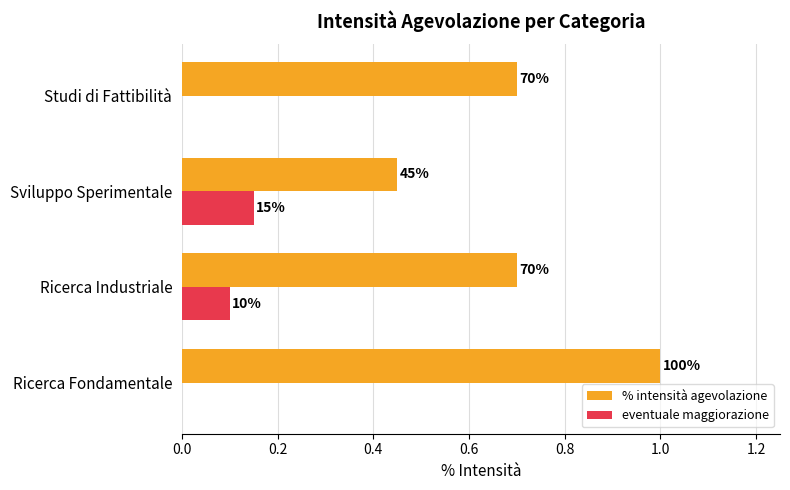

What is the lowest value of the % intensità agevolazione series?

0.5